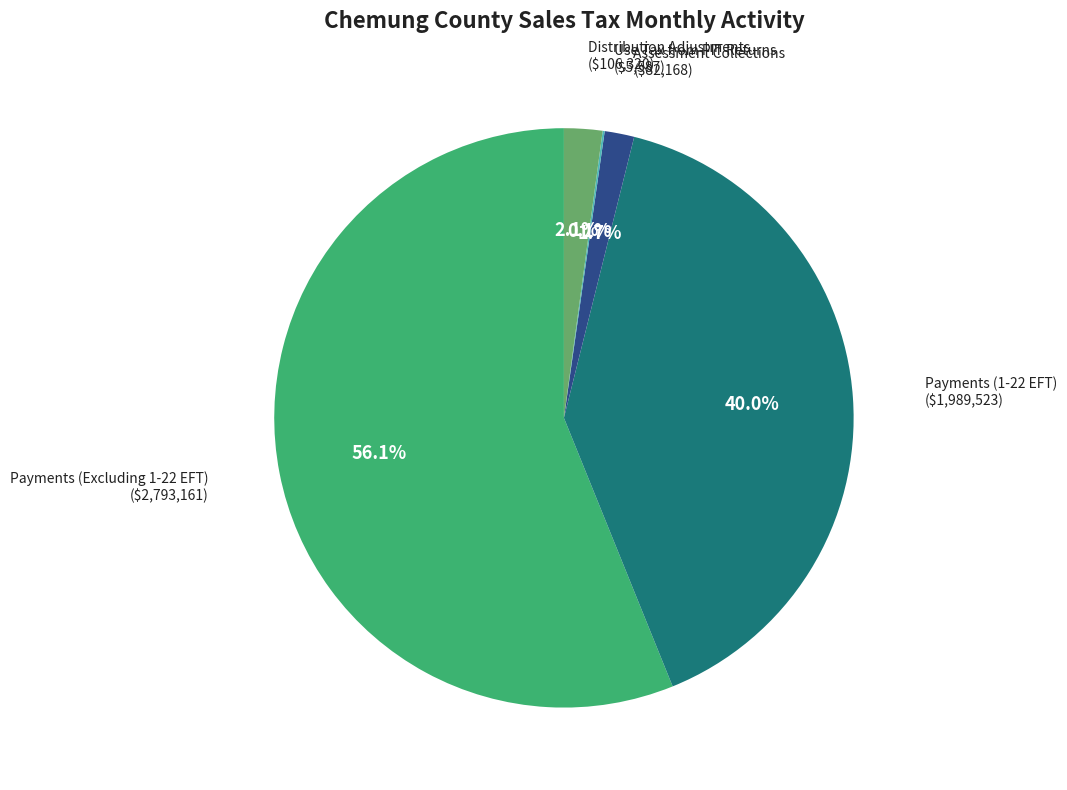

Does Payments (Excluding 1-22 EFT) represent more than half of the total?

Yes